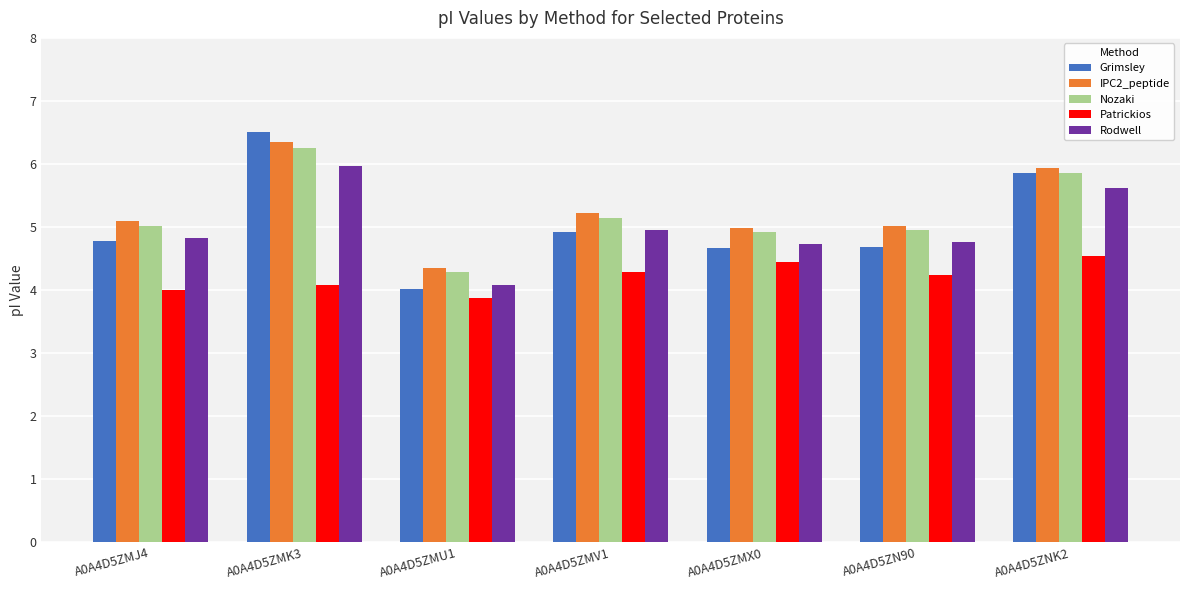

Which series has the largest total across all categories?

IPC2_peptide